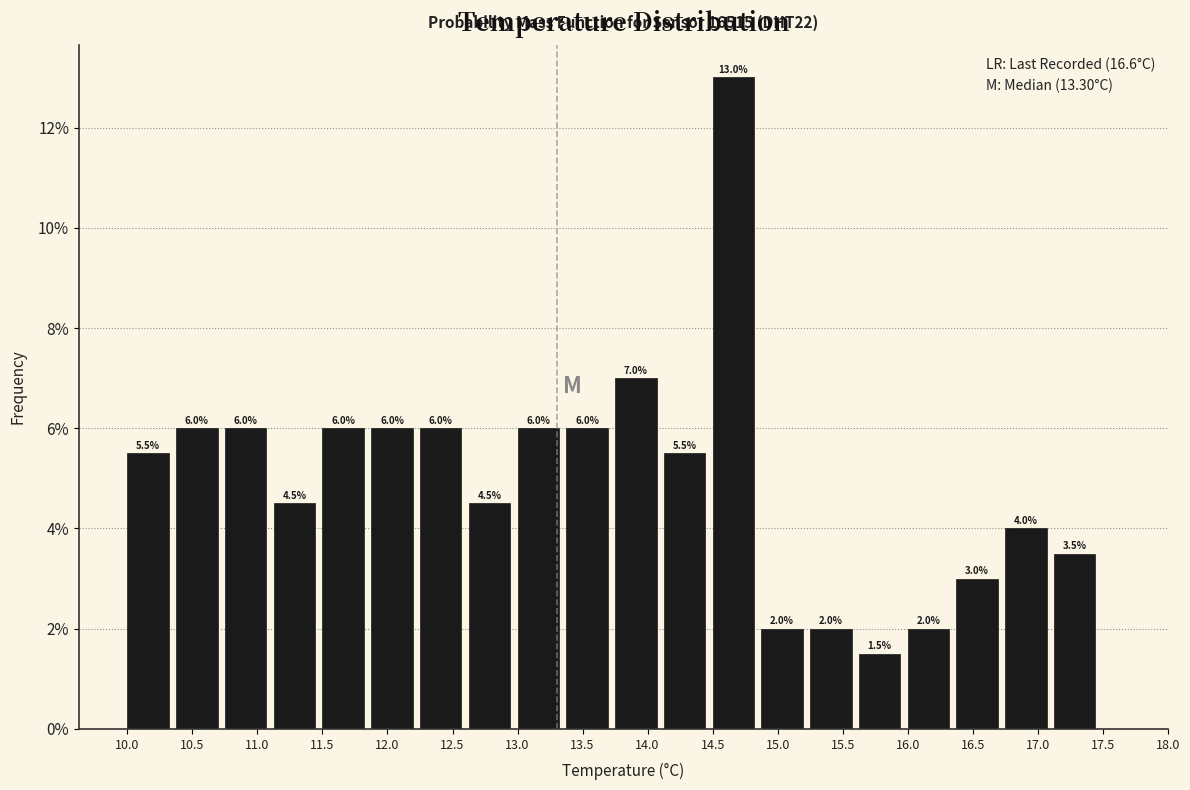

How tall is the bar that spans 16.375 to 16.750 on the x-axis? The bar edges are not printed on the chart, so give them approximately, as read against the axis.

3.0